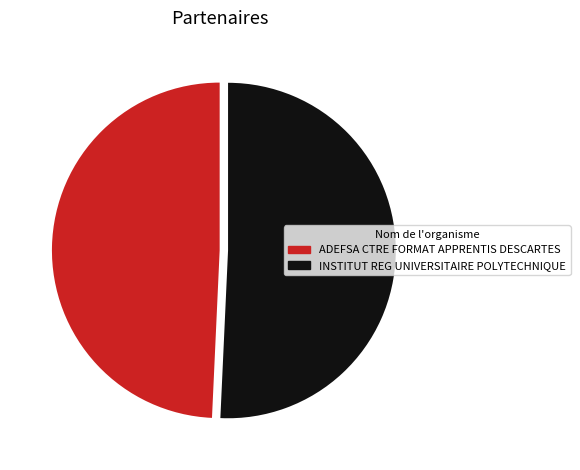

Rank the categories by value from lowest to highest.

ADEFSA CTRE FORMAT APPRENTIS DESCARTES, INSTITUT REG UNIVERSITAIRE POLYTECHNIQUE